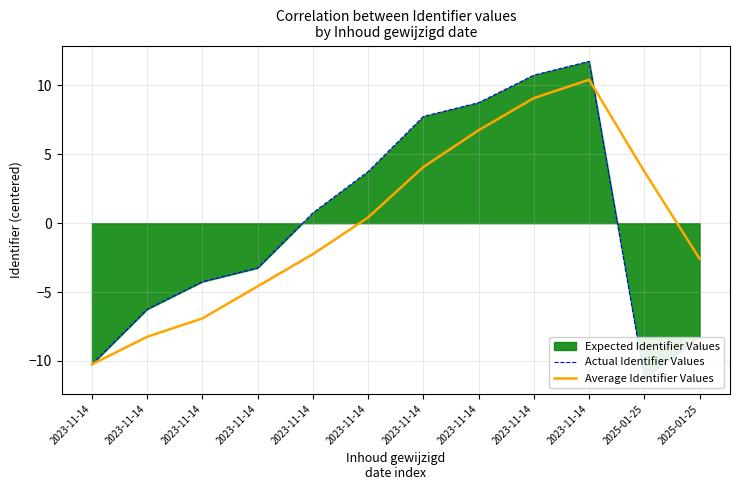

How many intersections are there between Actual Identifier Values and Average Identifier Values?

1